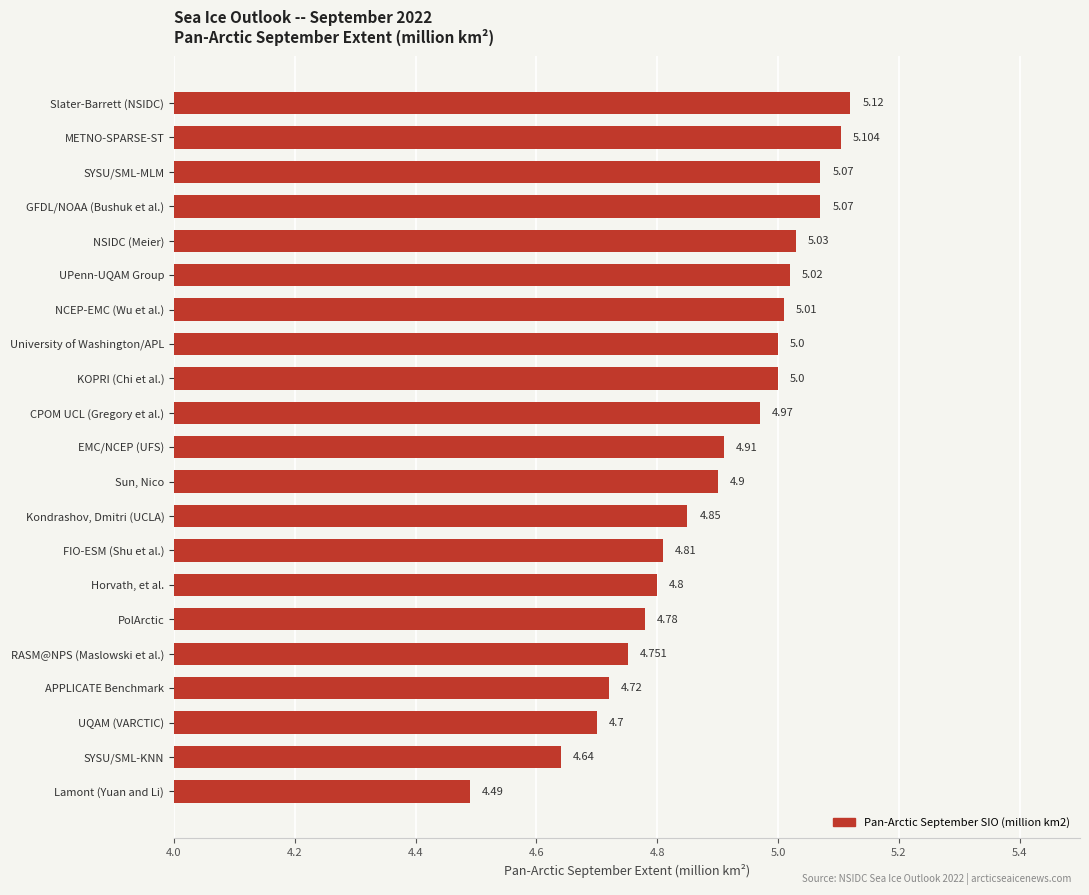

Which label corresponds to the largest value in the chart?

Slater-Barrett (NSIDC)